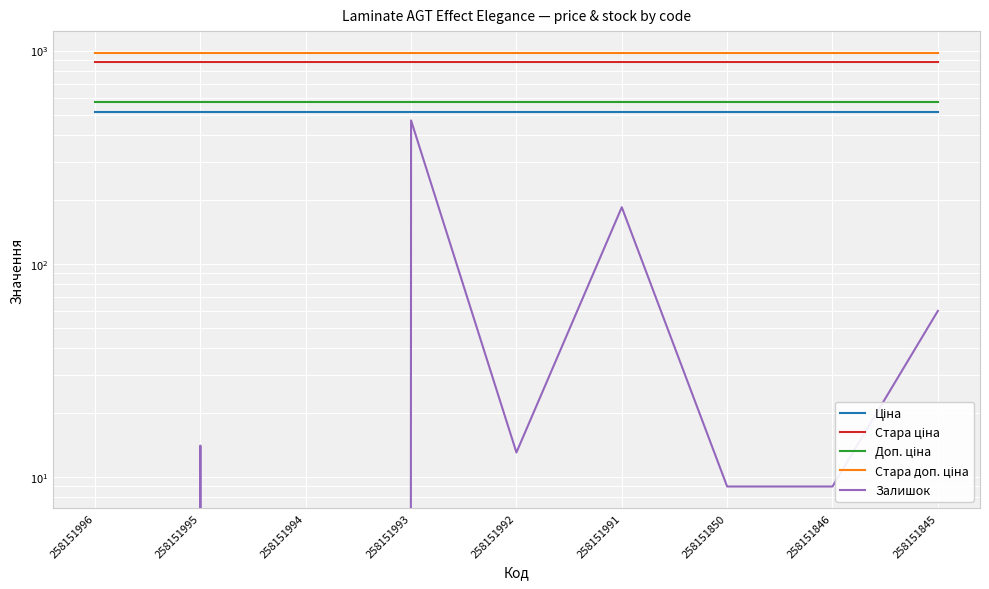

The Ціна series shows 515.8 at 258151992. True or false?

True